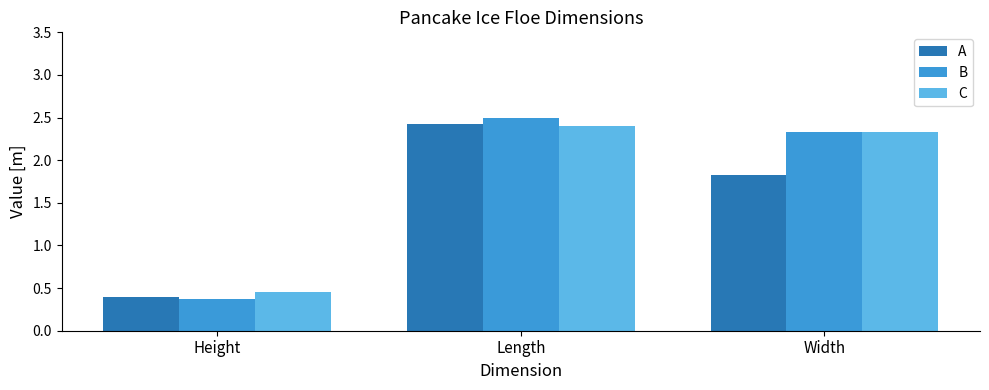

The B series shows 2.3 at Width. True or false?

True